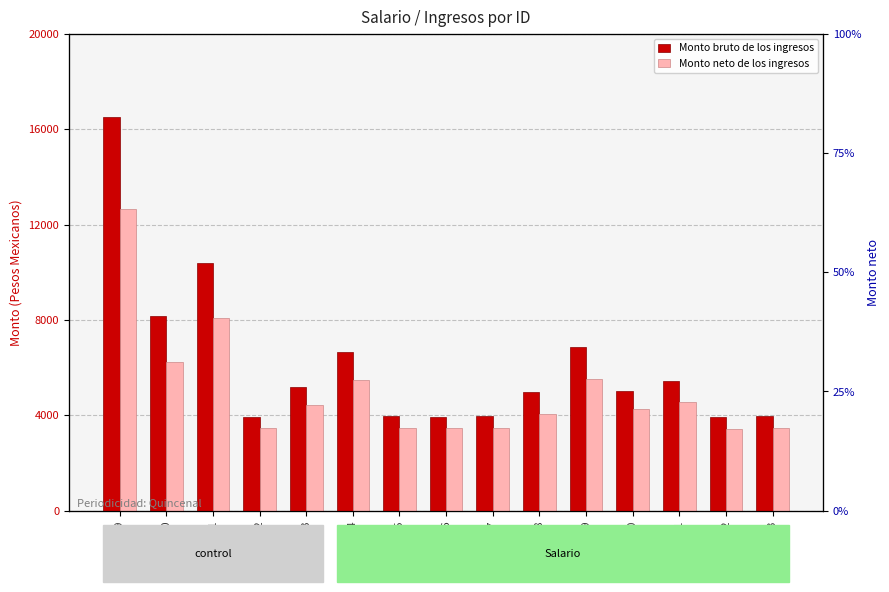

What is the maximum value shown in the chart?

16493.5